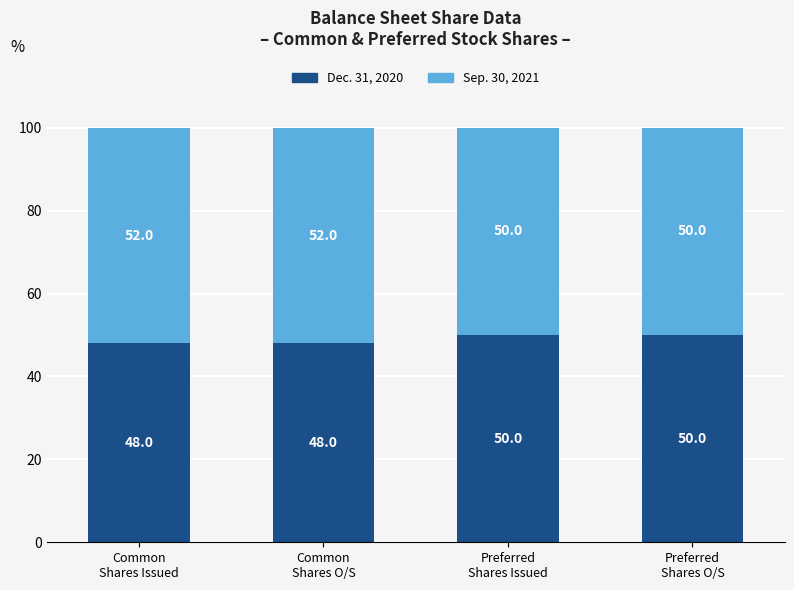

What is the lowest value of the Dec. 31, 2020 series?

48.0